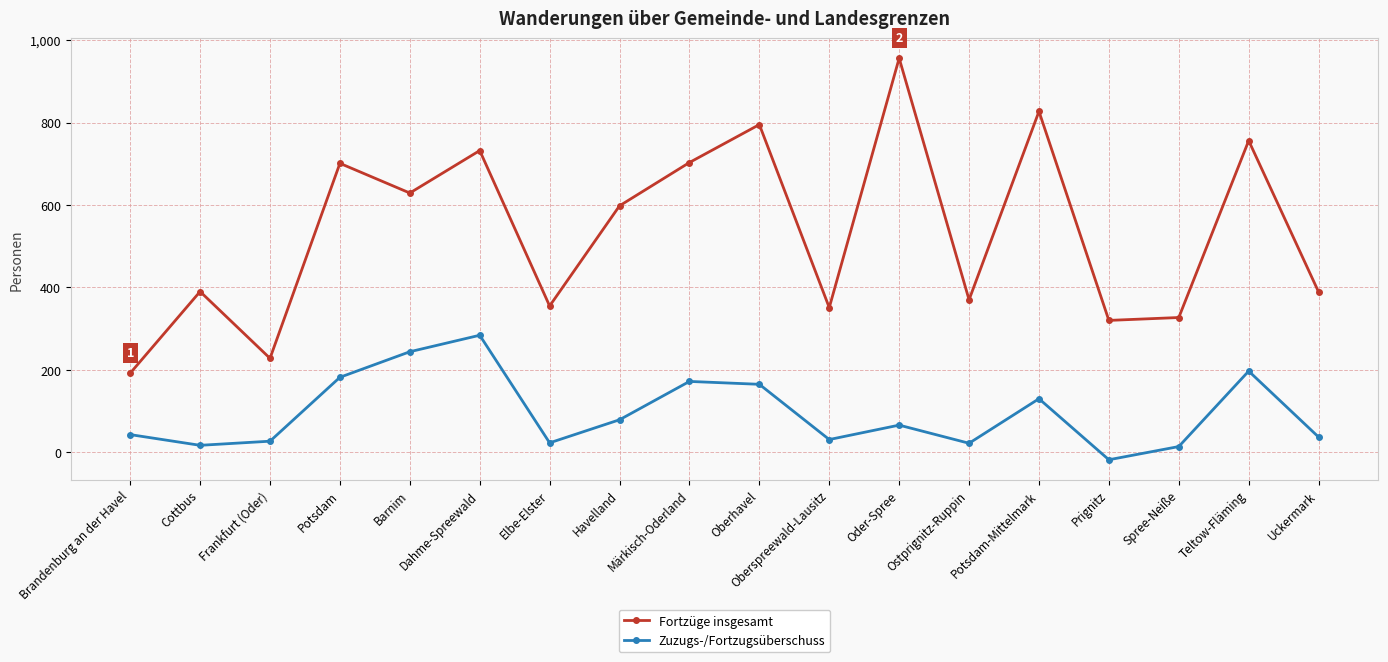

Is it true that Fortzüge insgesamt equals 732 at Dahme-Spreewald?

True